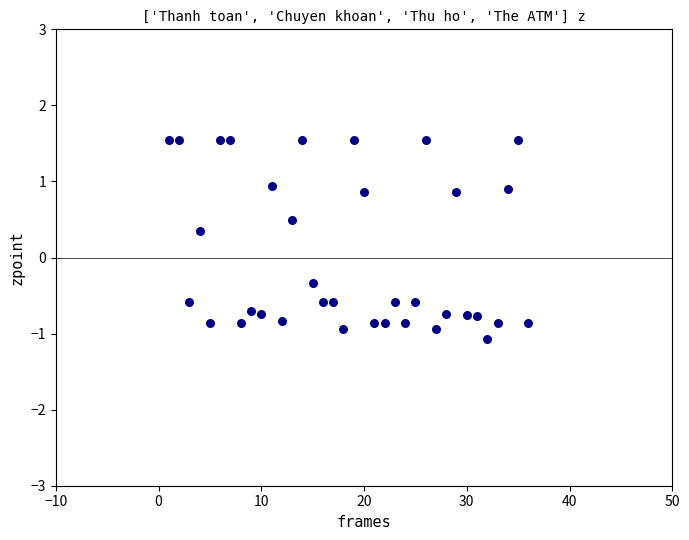

What is the range of Y values (max minus min)?

2.6